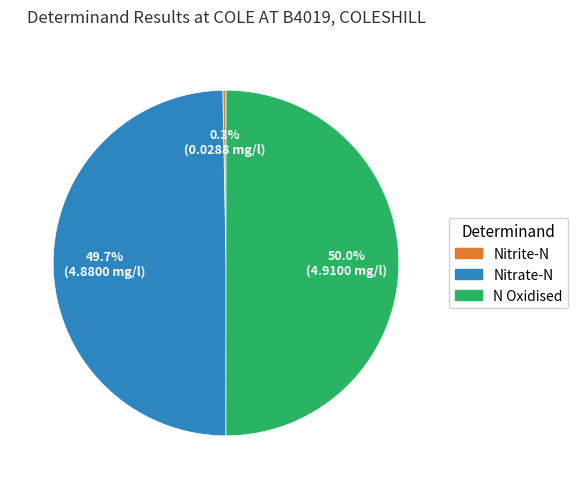

What is the total percentage of N Oxidised and Nitrite-N?

50.3%